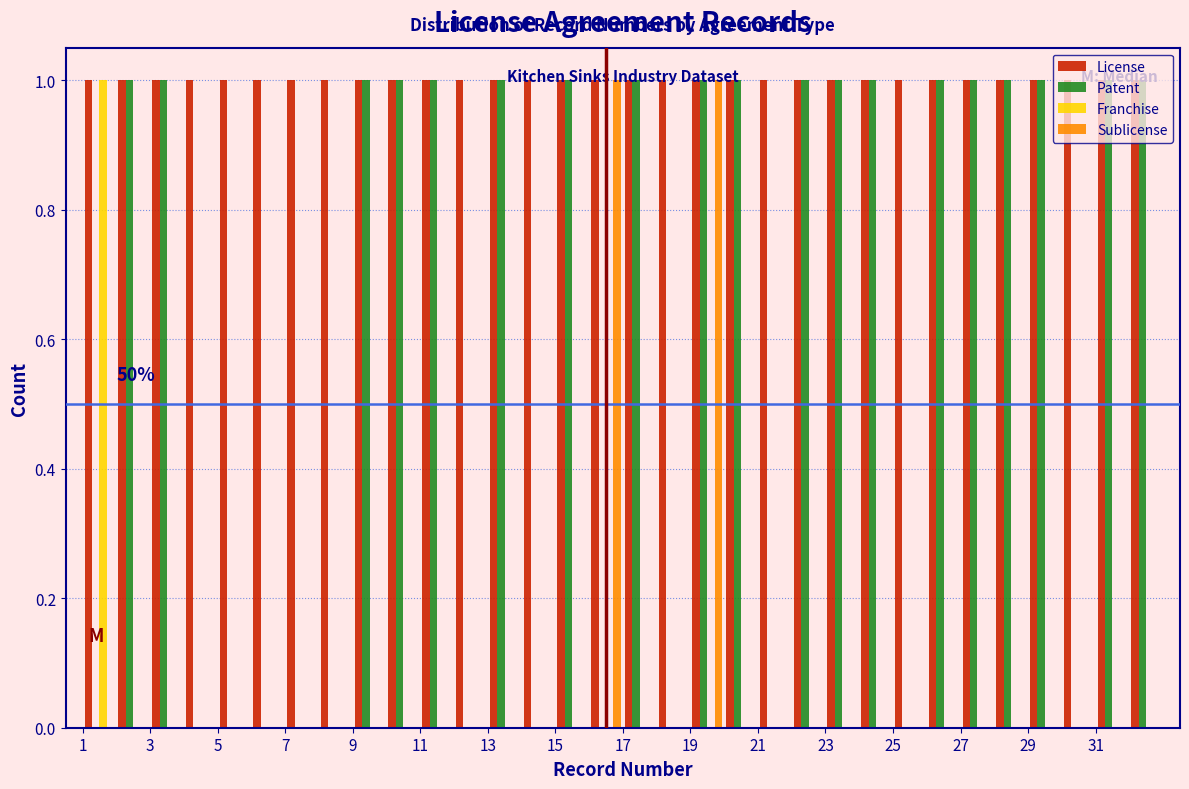

In the Franchise series, which range on the x-axis has the tallest bar?

1 to 2